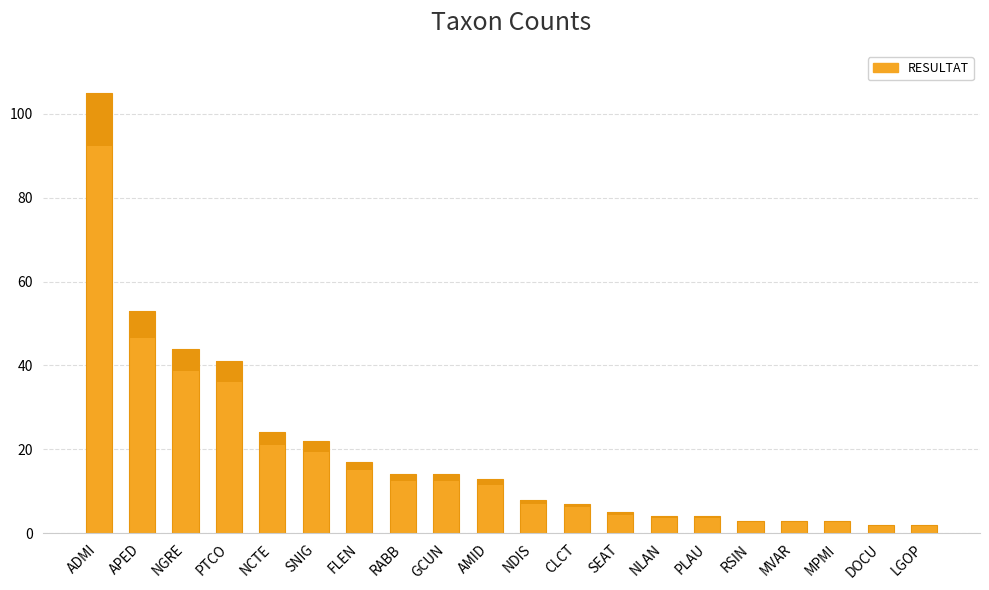

Reading right to left, transcribe all the data shown in this chart.

LGOP=2	DOCU=2	MPMI=3	MVAR=3	RSIN=3	PLAU=4	NLAN=4	SEAT=5	CLCT=7	NDIS=8	AMID=13	GCUN=14	RABB=14	FLEN=17	SNIG=22	NCTE=24	PTCO=41	NGRE=44	APED=53	ADMI=105